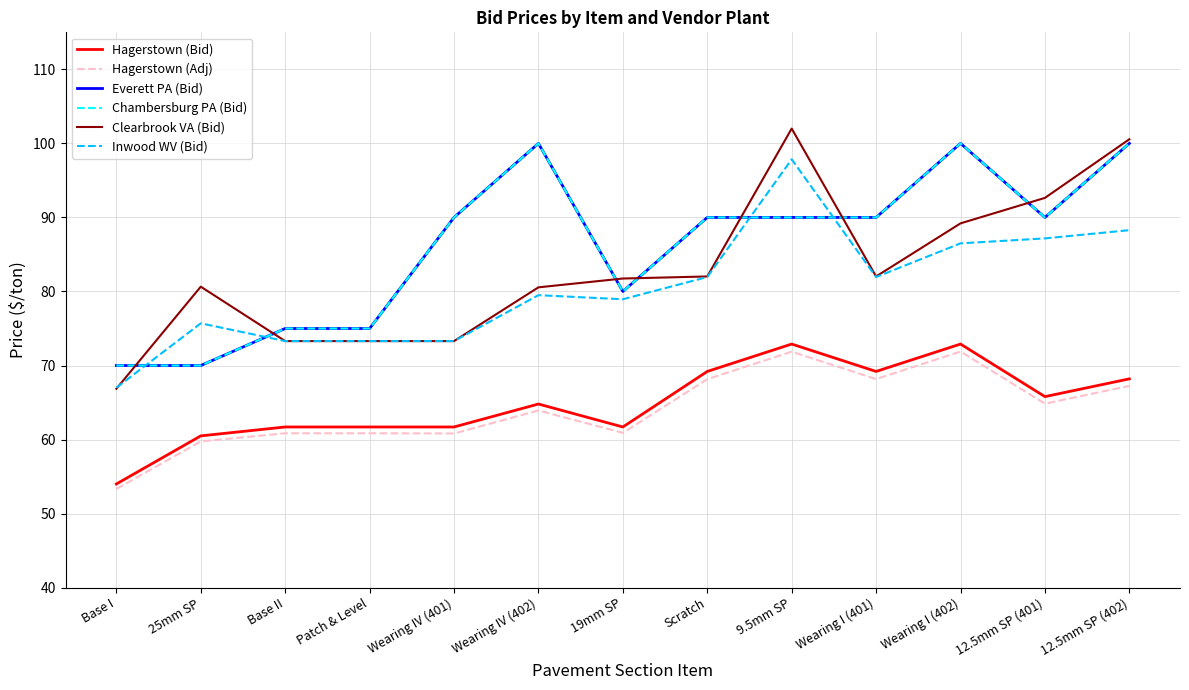

Is this an area chart (filled region under the line)?

No